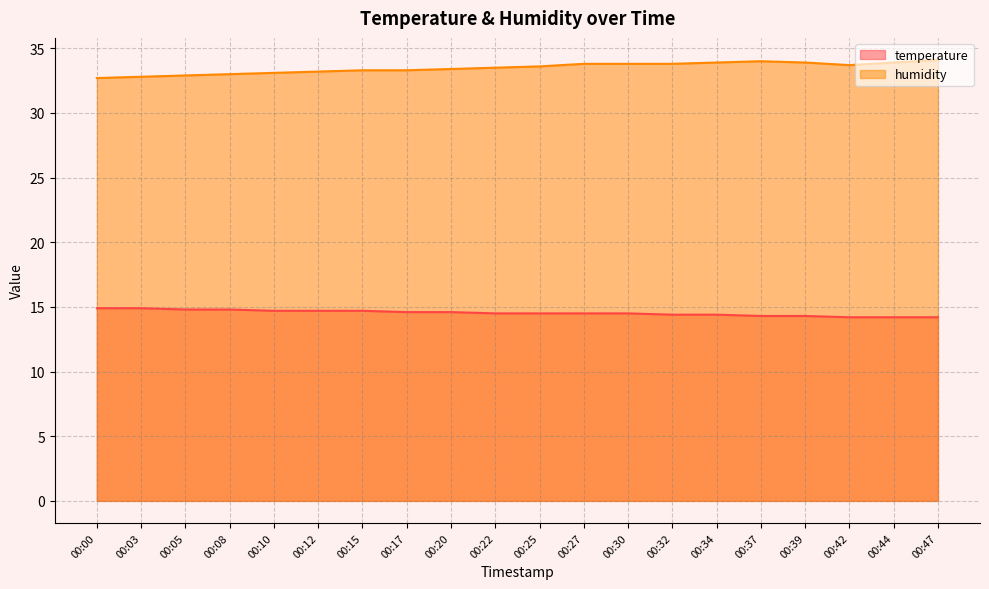

What is the value of the temperature point at the 2nd from the left?

14.9